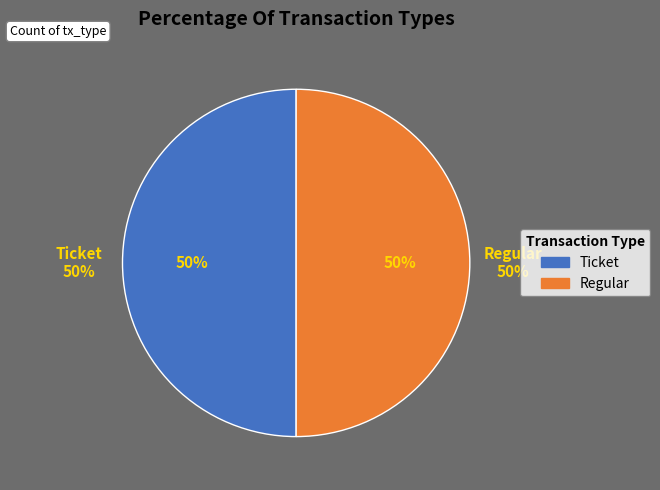

Count the number of slices in the pie.

2